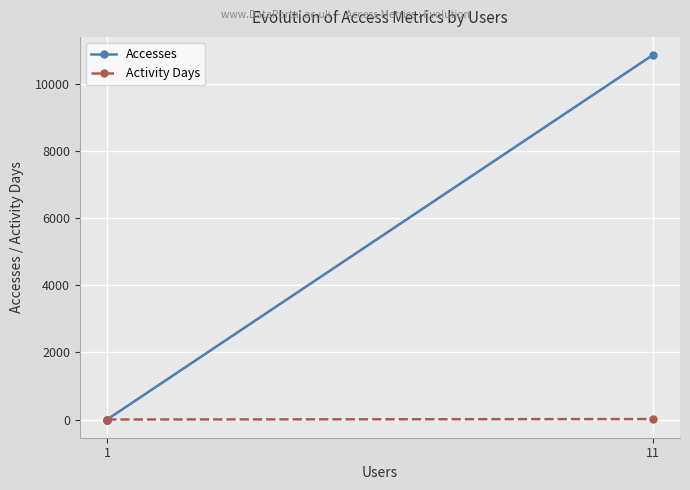

What is the greatest value displayed?

10868